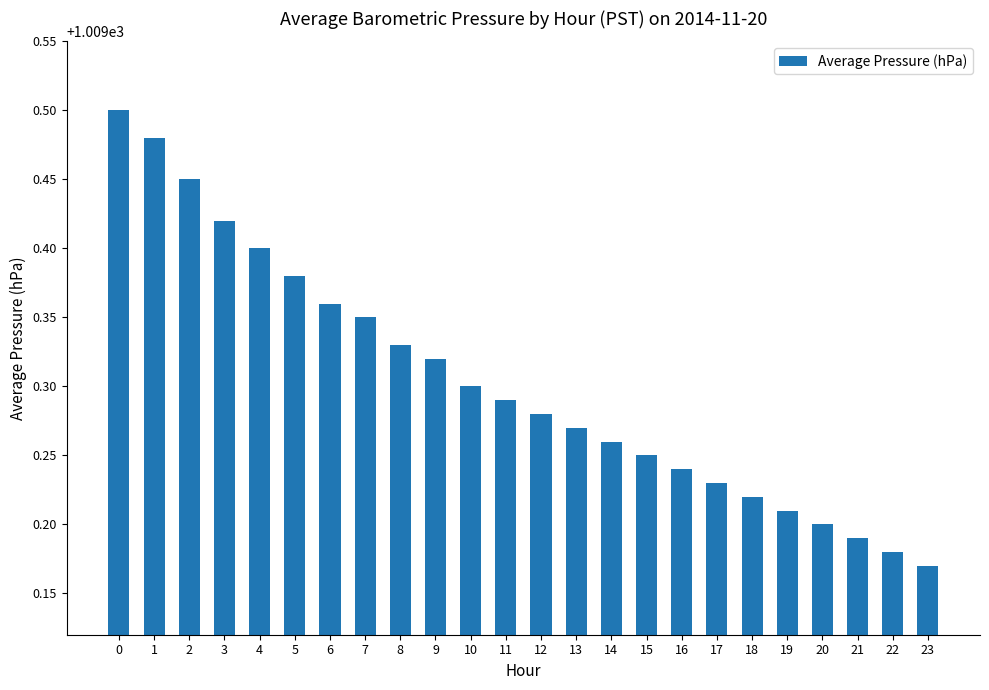

What is the sum of the values at 3 and 14?

2018.7